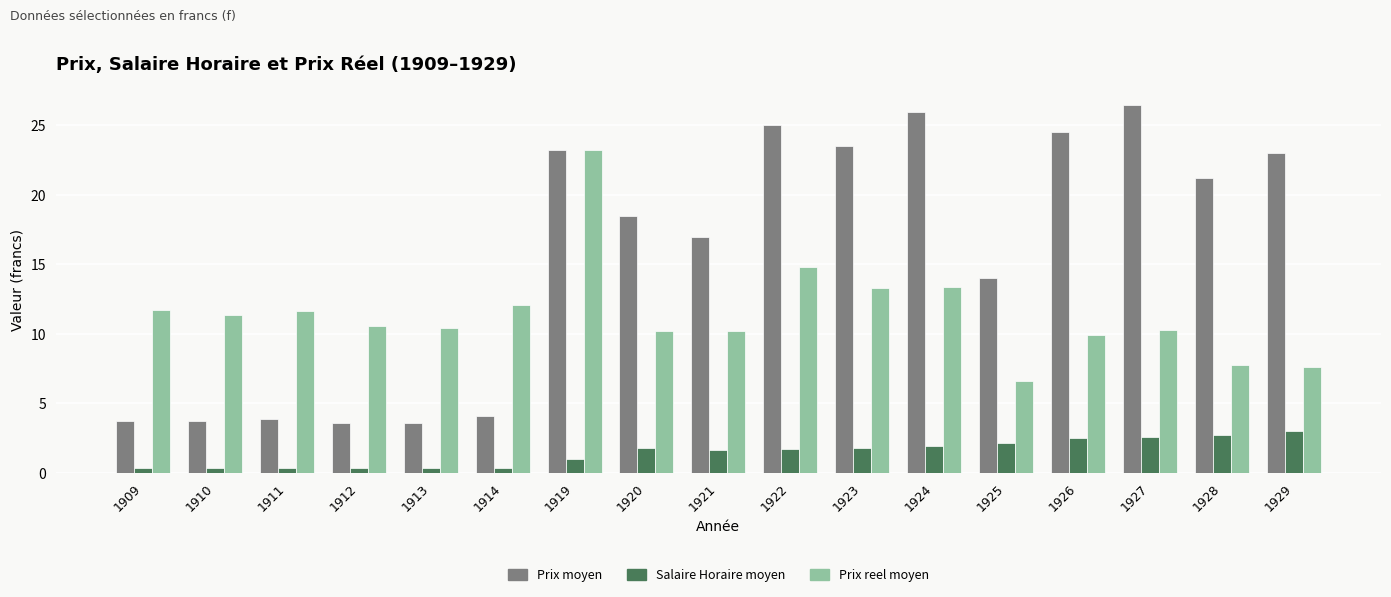

Is it true that Prix reel moyen equals 7.6 at 1929?

True